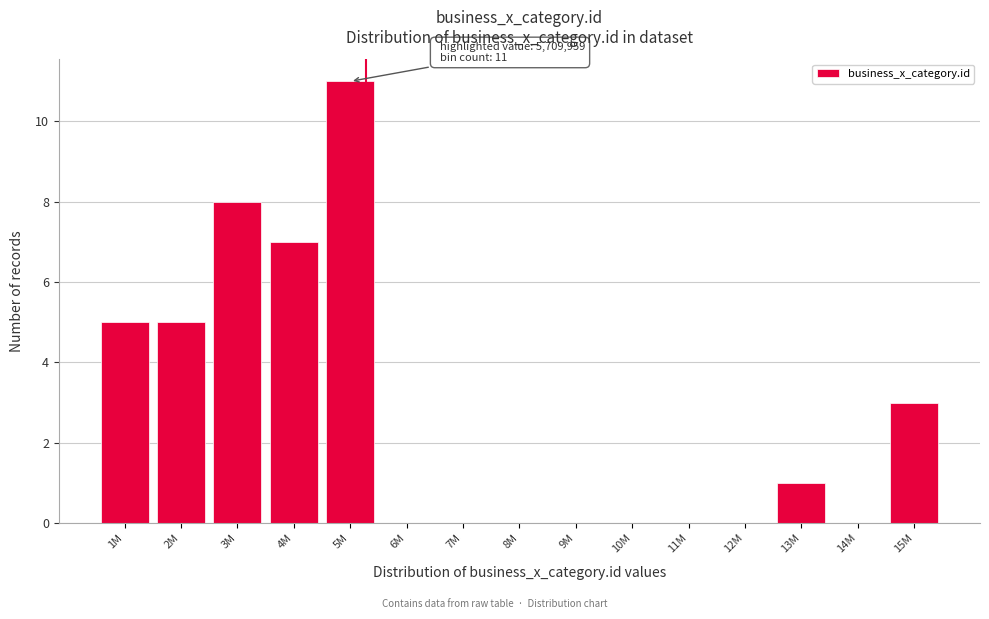

Reading left to right, extract all data points from this chart.

1M=5	2M=5	3M=8	4M=7	5M=11	6M=0	7M=0	8M=0	9M=0	10M=0	11M=0	12M=0	13M=1	14M=0	15M=3